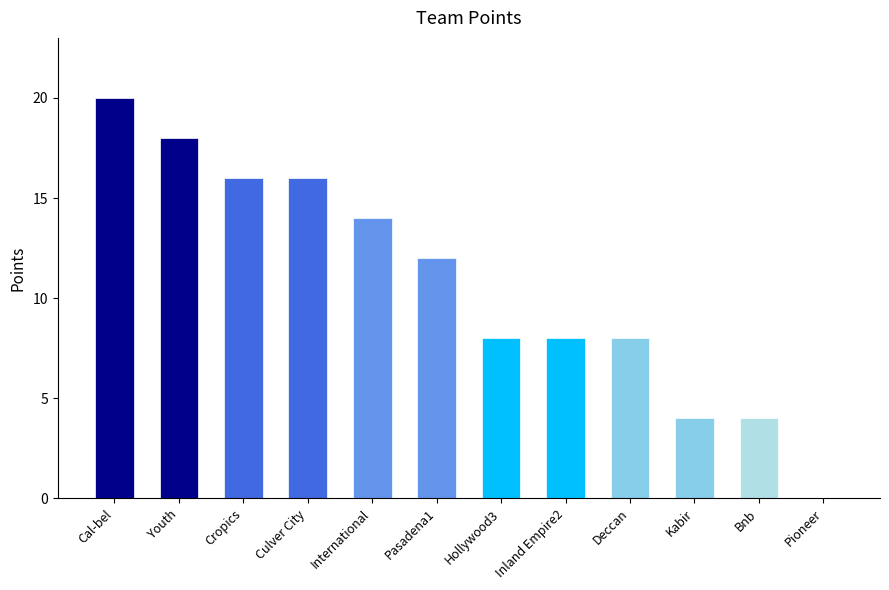

Which has a higher value, Cal-bel or Hollywood3?

Cal-bel